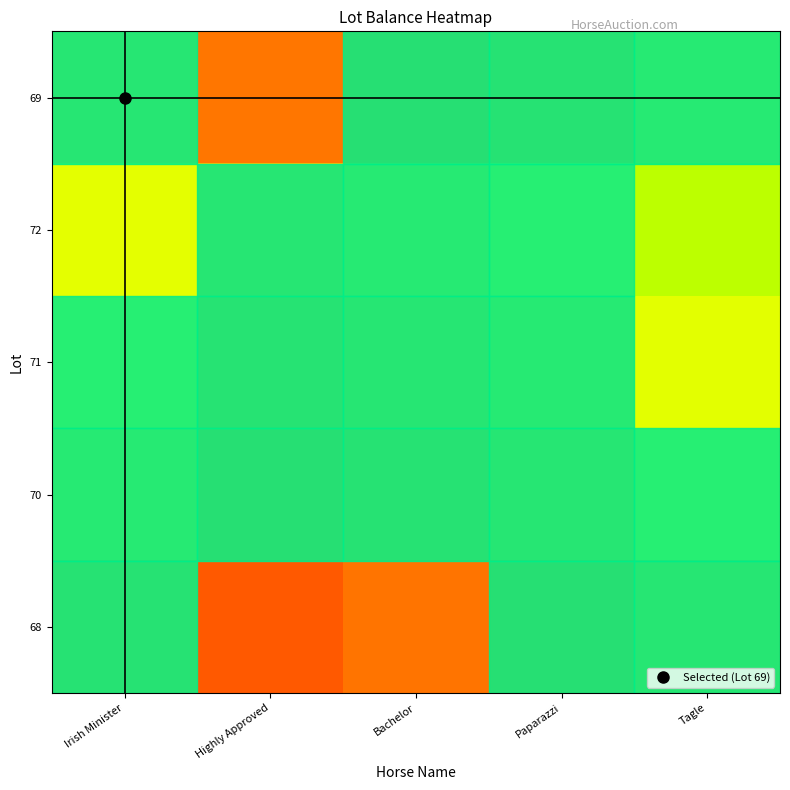

Reading left to right, list all the values displayed in this chart.

69: Irish Minister=1.0	Highly Approved=1.0	Bachelor=1.0	Paparazzi=1.0	Tagle=1.0
72: Irish Minister=1.0	Highly Approved=1.0	Bachelor=1.0	Paparazzi=1.0	Tagle=1.1
71: Irish Minister=1.0	Highly Approved=1.0	Bachelor=1.0	Paparazzi=1.0	Tagle=1.0
70: Irish Minister=1.0	Highly Approved=1.0	Bachelor=1.0	Paparazzi=1.0	Tagle=1.0
68: Irish Minister=1.0	Highly Approved=0.9	Bachelor=1.0	Paparazzi=1.0	Tagle=1.0